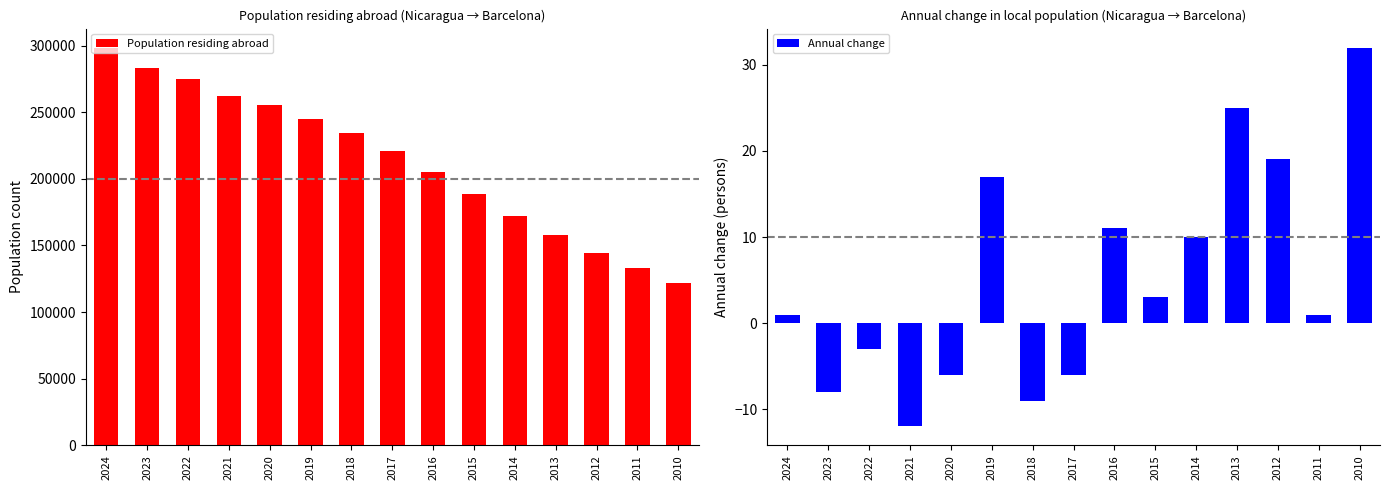

The Population residing abroad series shows 346706 at 2016. True or false?

False